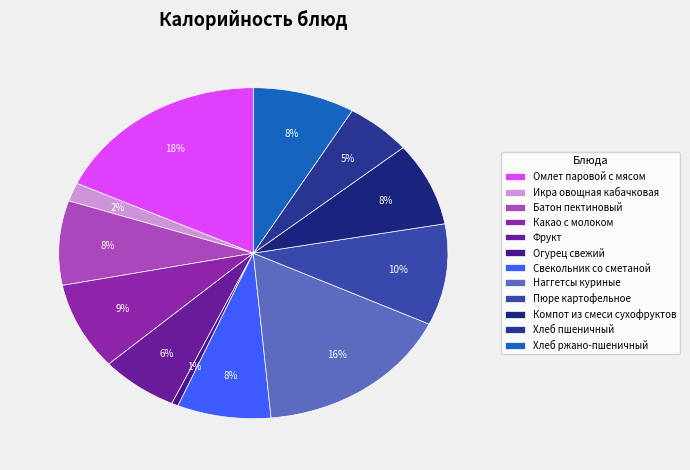

To the nearest percent, what portion does Огурец свежий represent?

1%